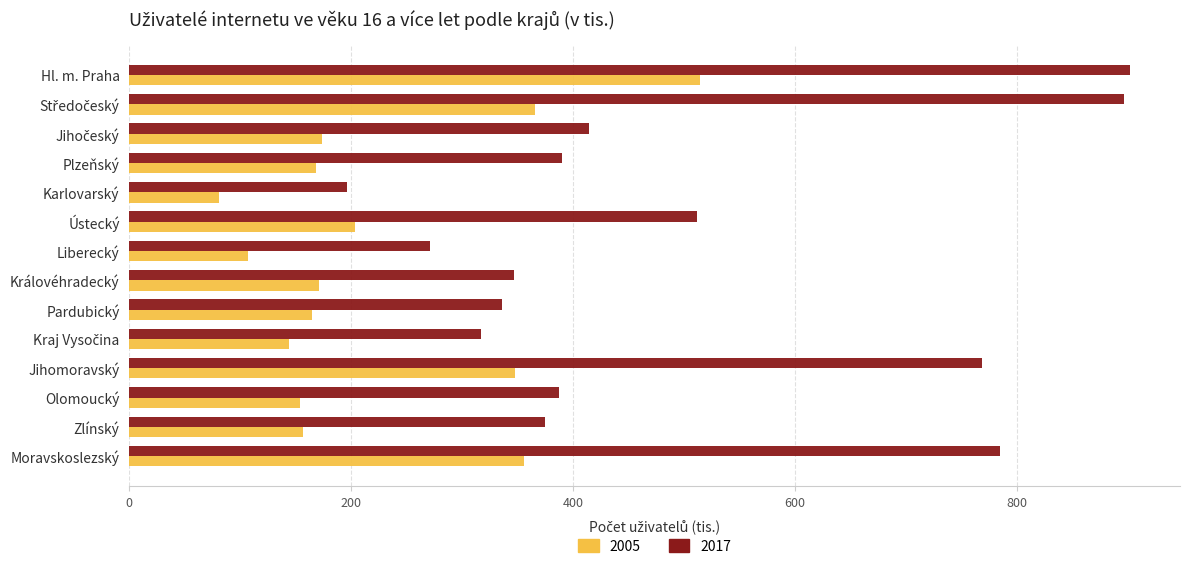

List the series in order of their overall mean, lowest first.

2005, 2017